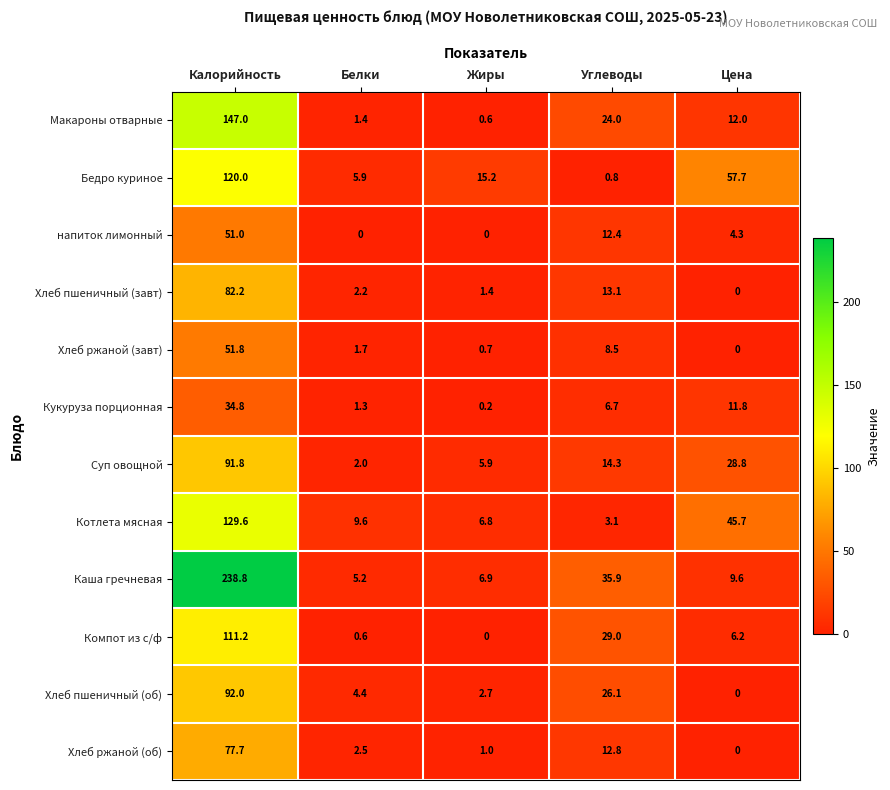

Where is Бедро куриное nearest to the value 60?

Цена